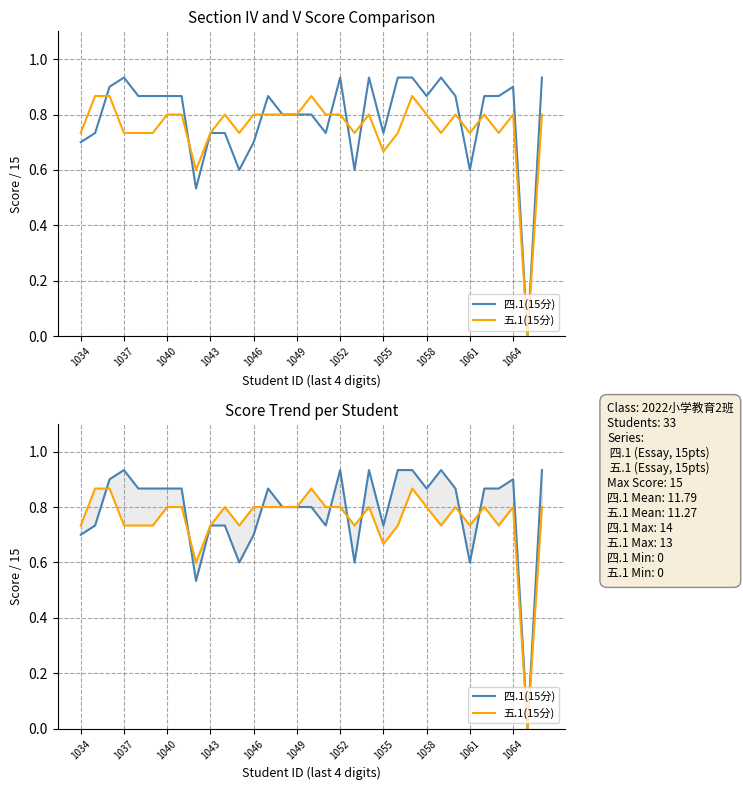

What is the maximum value for 四.1(15分)?

0.9